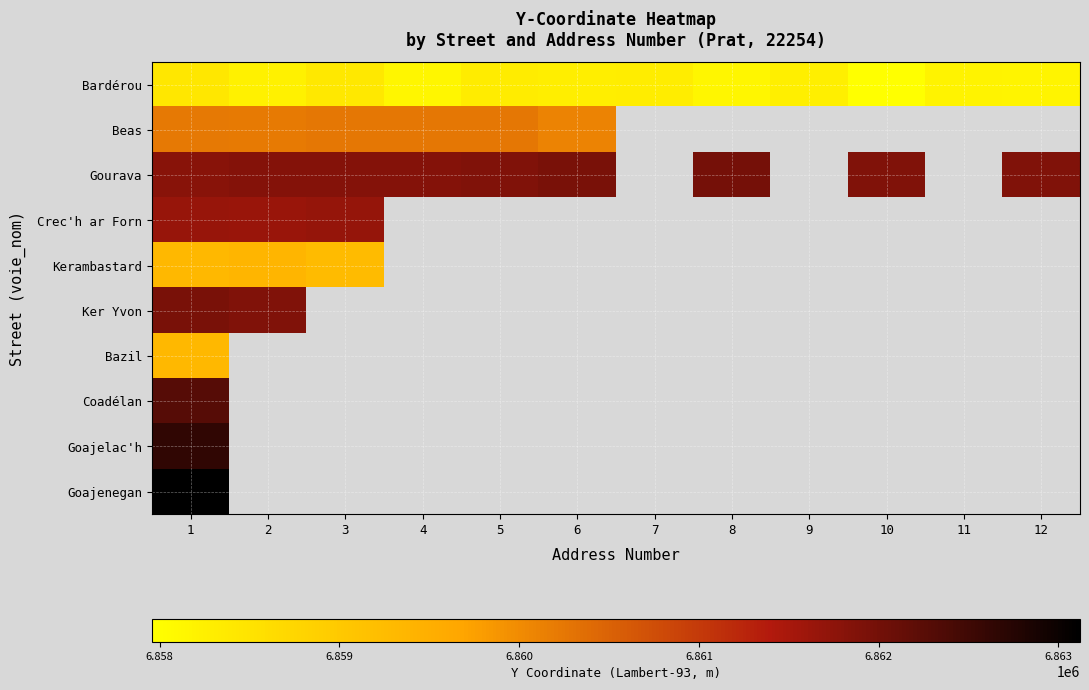

List the series in order of their peak value, lowest first.

Bardérou, Bazil, Kerambastard, Beas, Crec'h ar Forn, Ker Yvon, Gourava, Coadélan, Goajelac'h, Goajenegan